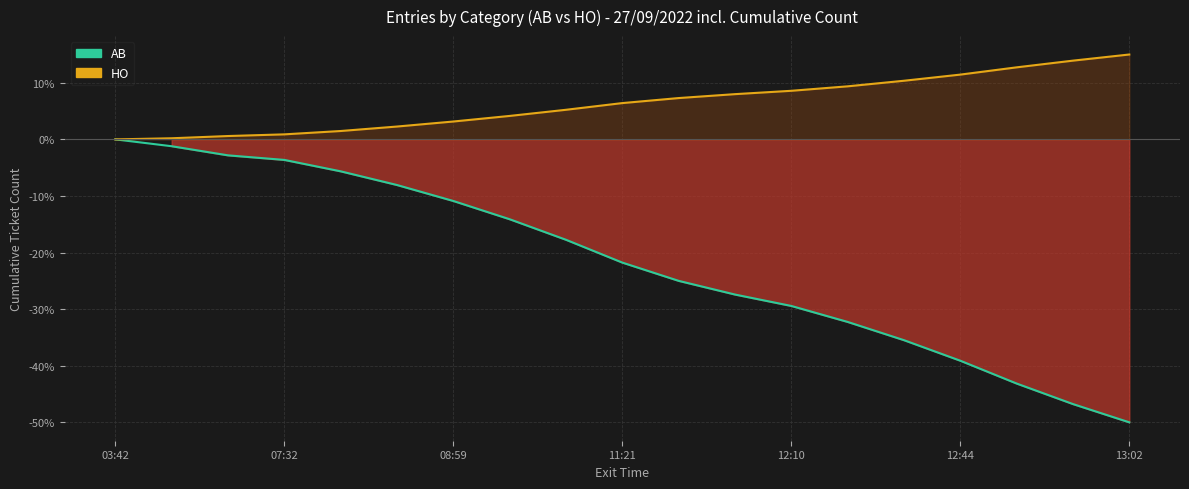

Does the chart display data point markers on the line(s)?

No